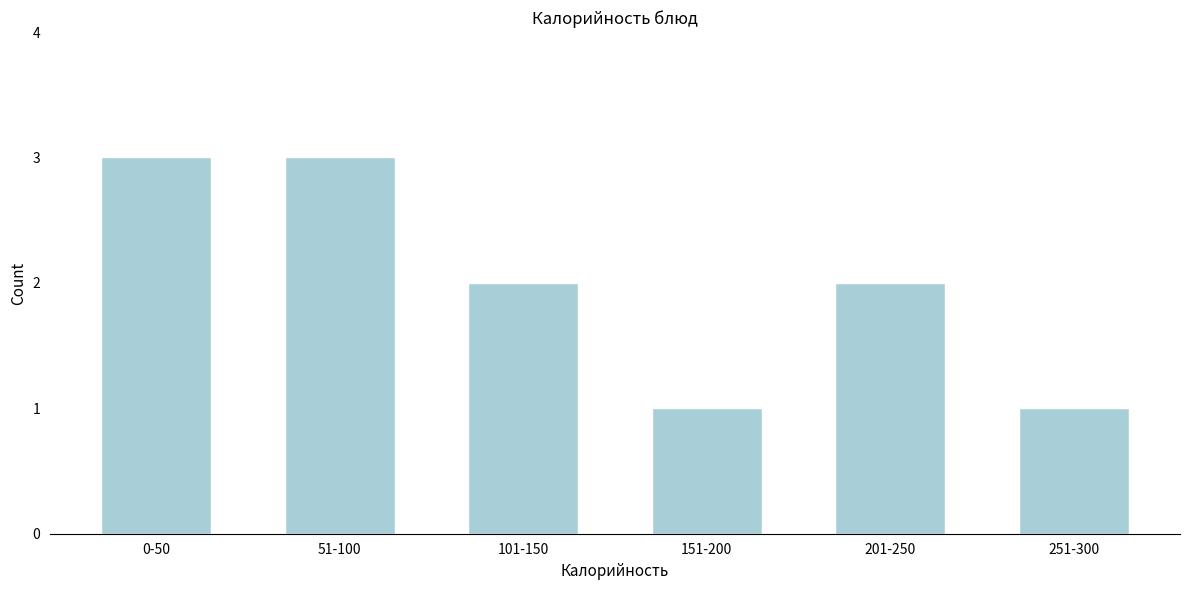

Reading left to right, transcribe all the data shown in this chart.

3	3	2	1	2	1